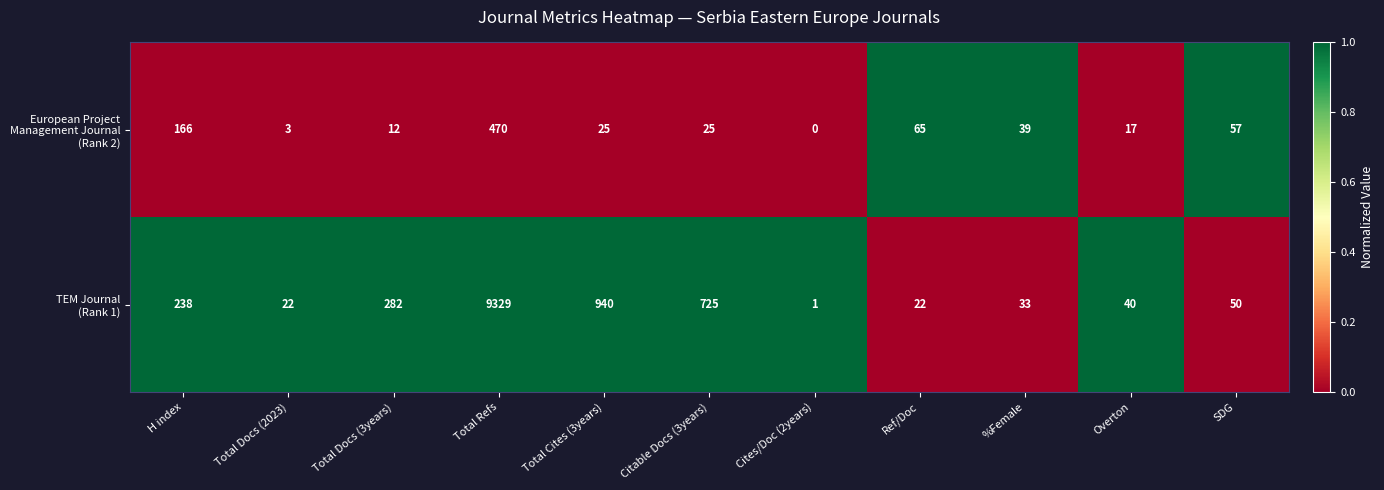

Count the number of data series in this chart.

2